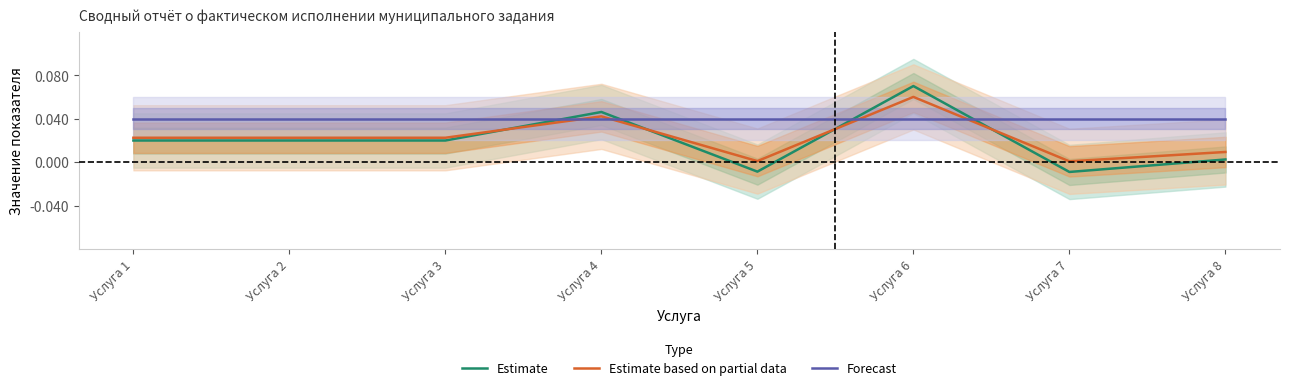

What is the total value across all series at Услуга 6?

0.2